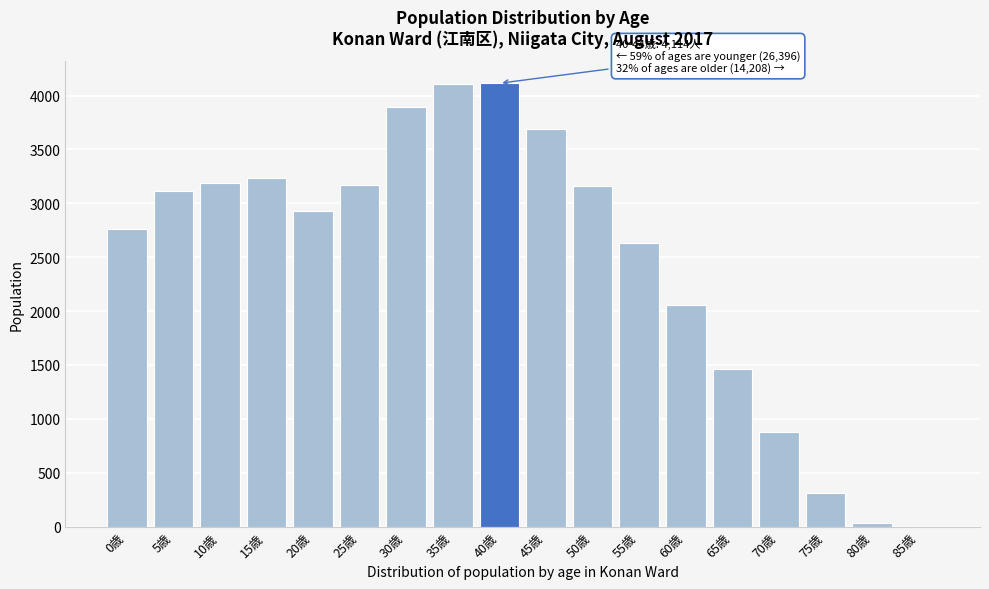

What is the greatest value displayed?

4114